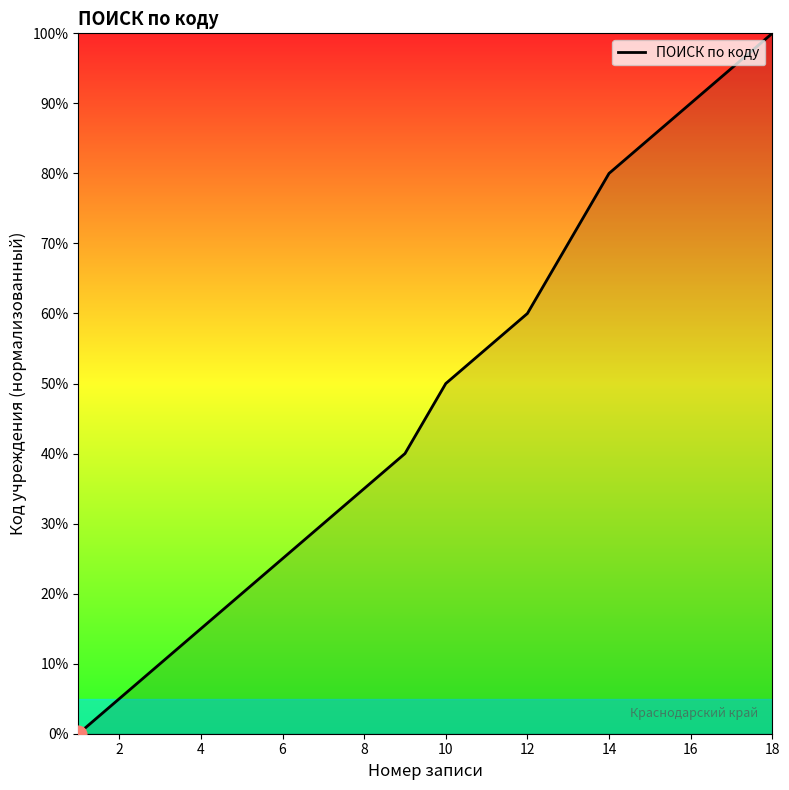

What is the maximum value shown in the chart?

100.0